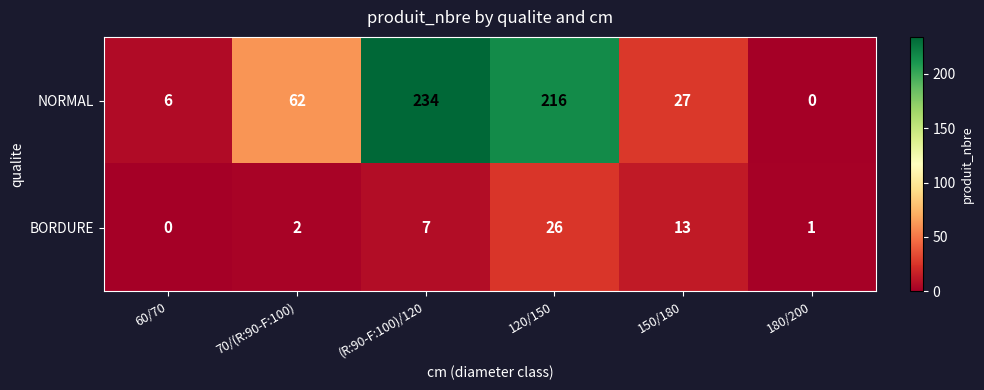

What is the total value across all series at 150/180?

40